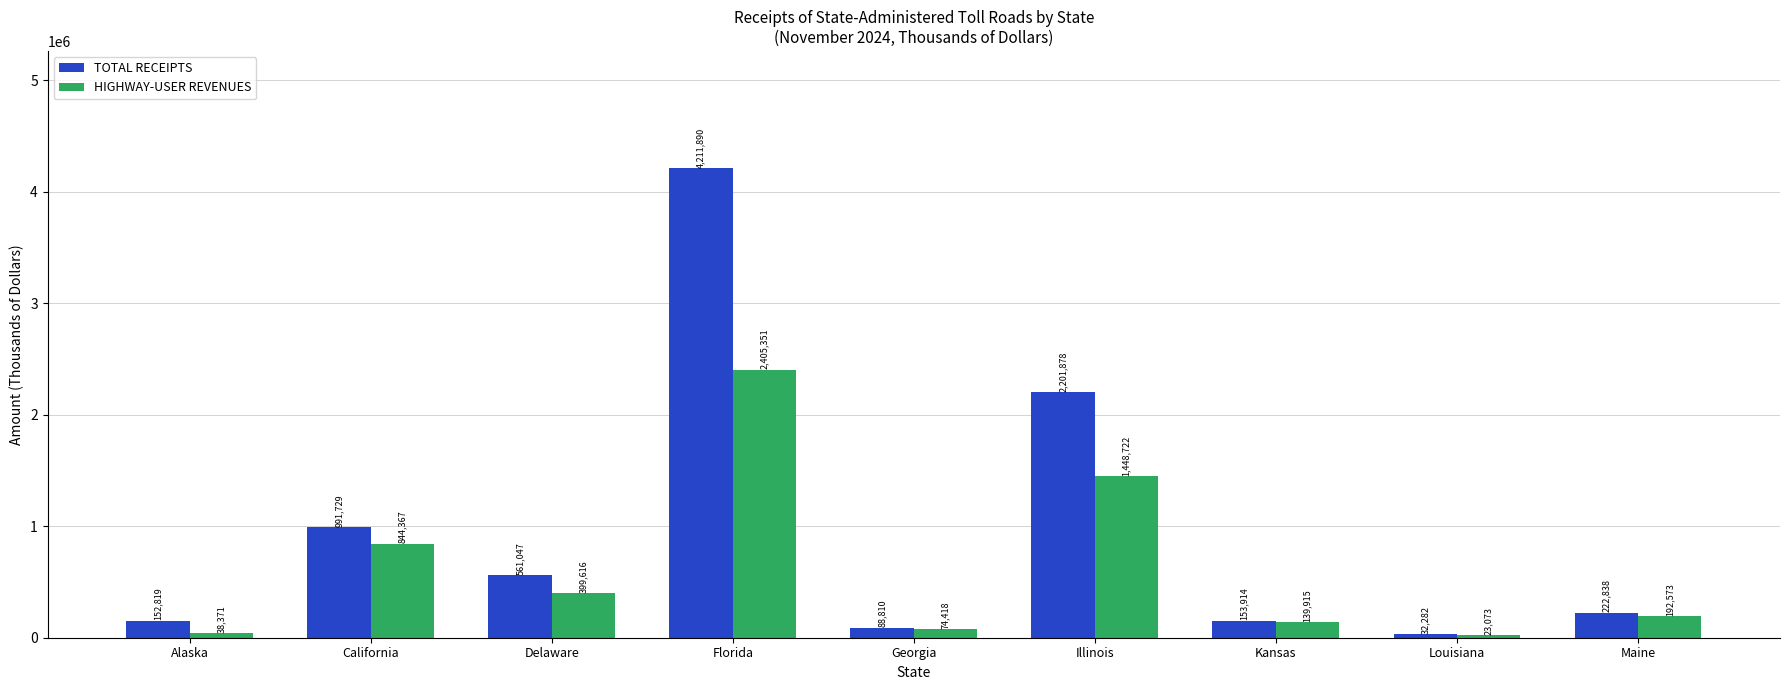

The TOTAL RECEIPTS series shows 991729 at California. True or false?

True